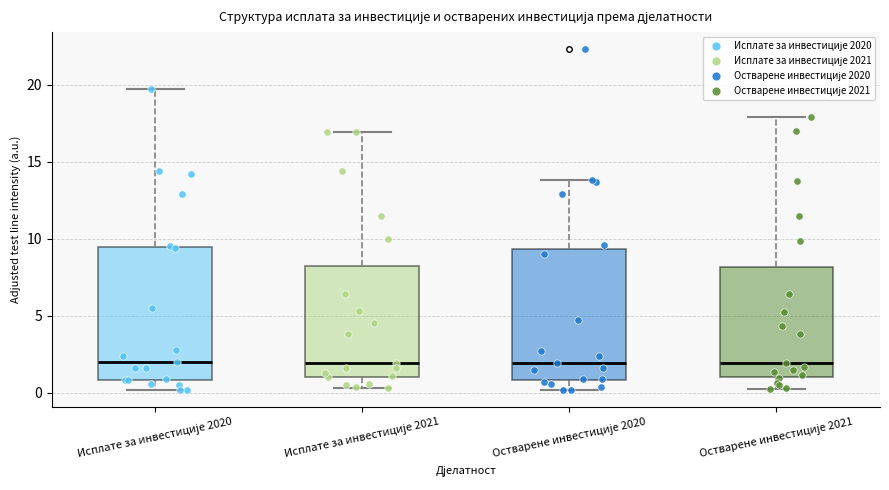

Where does the median line of the box for Остварене инвестиције 2021 sit on the y-axis? The values are not printed on the chart, so give them approximately, as read against the axis.

2.0